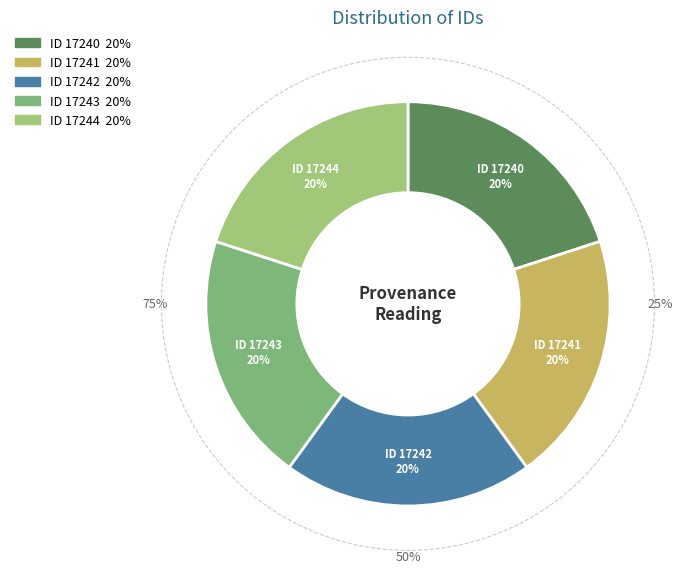

How many segments does this pie chart have?

5